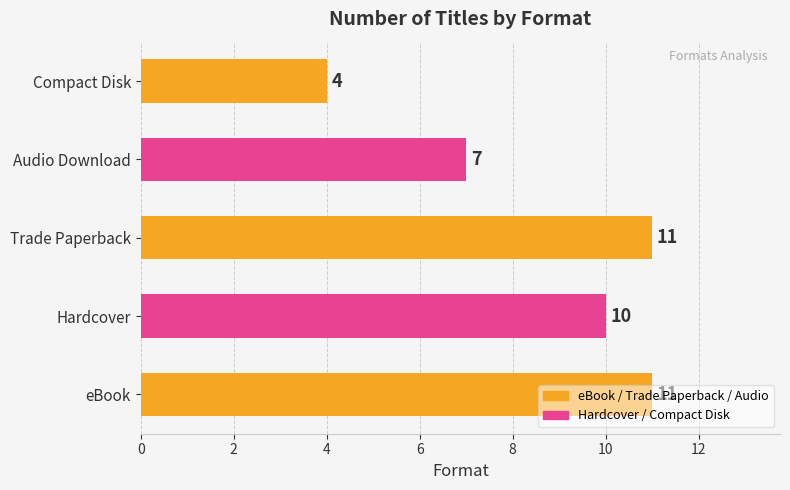

What is the change in value from Trade Paperback to Audio Download?

-4